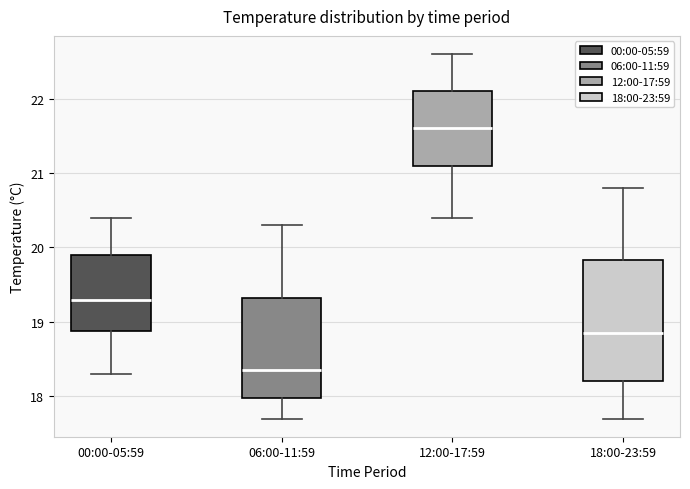

Reading left to right, read every box against the y-axis: the position of its median line, the range the box covers, and the ends of its whiskers. The values are not printed on the chart, so give them approximately, as read against the axis.

00:00-05:59: median 19.3, box 18.9 to 19.9, whiskers 18.3 to 20.4
06:00-11:59: median 18.4, box 18.0 to 19.3, whiskers 17.7 to 20.3
12:00-17:59: median 21.6, box 21.1 to 22.1, whiskers 20.4 to 22.6
18:00-23:59: median 18.9, box 18.2 to 19.8, whiskers 17.7 to 20.8